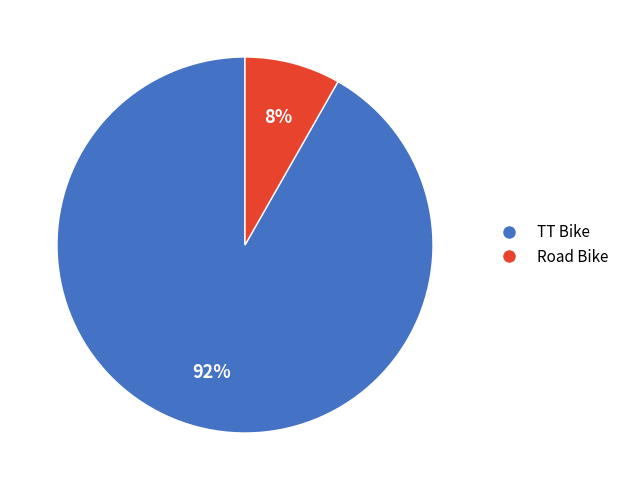

True or false: TT Bike accounts for 86% of the total.

False